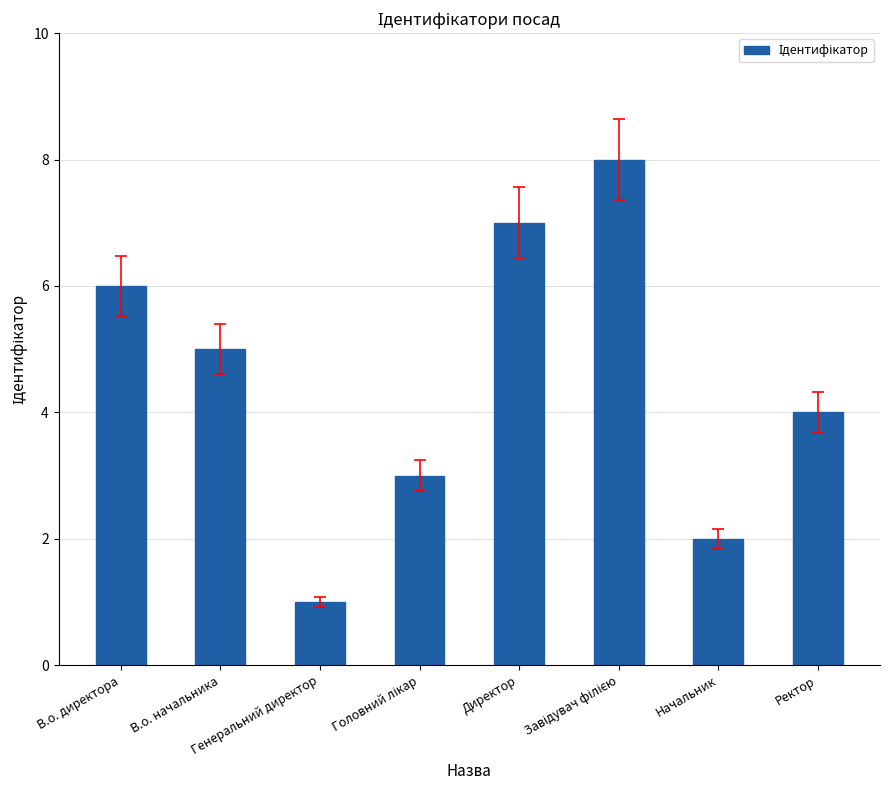

Where does the data first go above 5?

В.о. директора